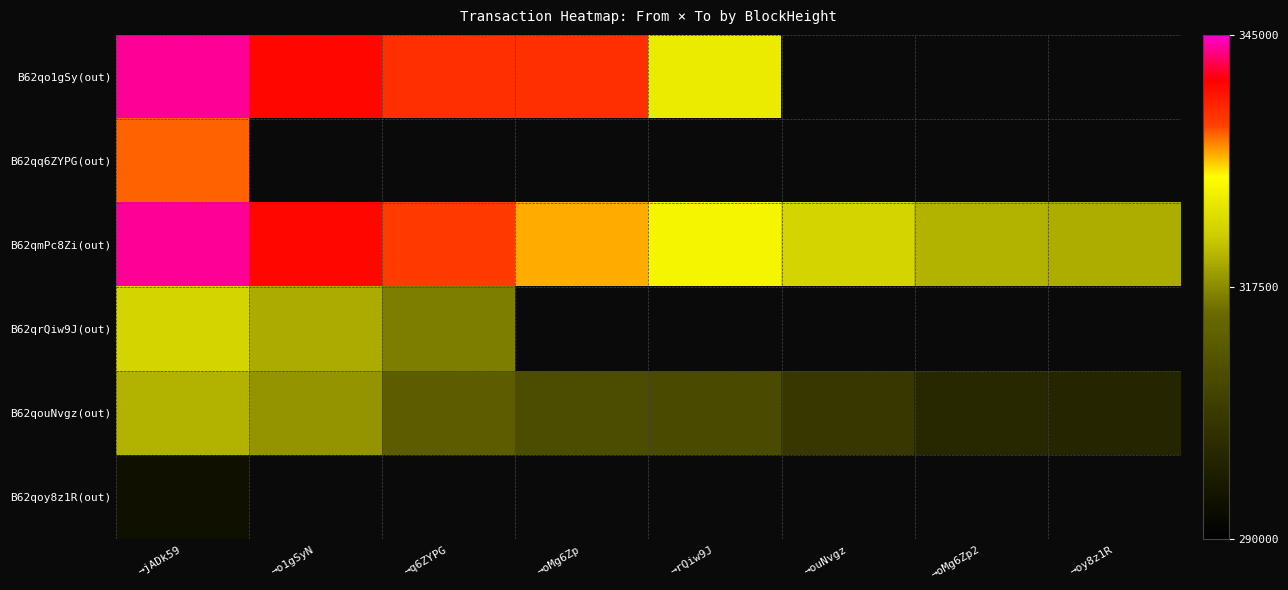

Count the B62qouNvgz(out) values in the range 303265 to 318174.

5